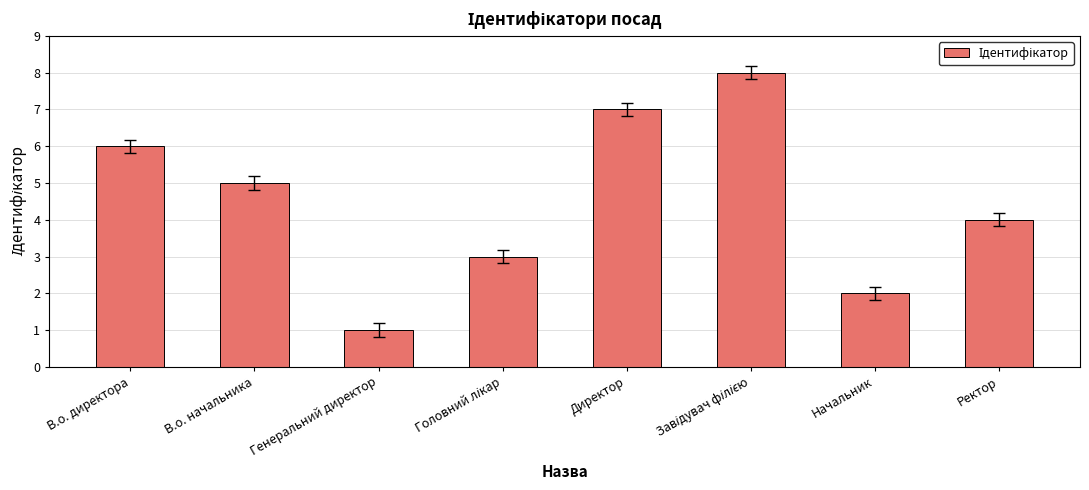

What is the minimum value shown in the chart?

1